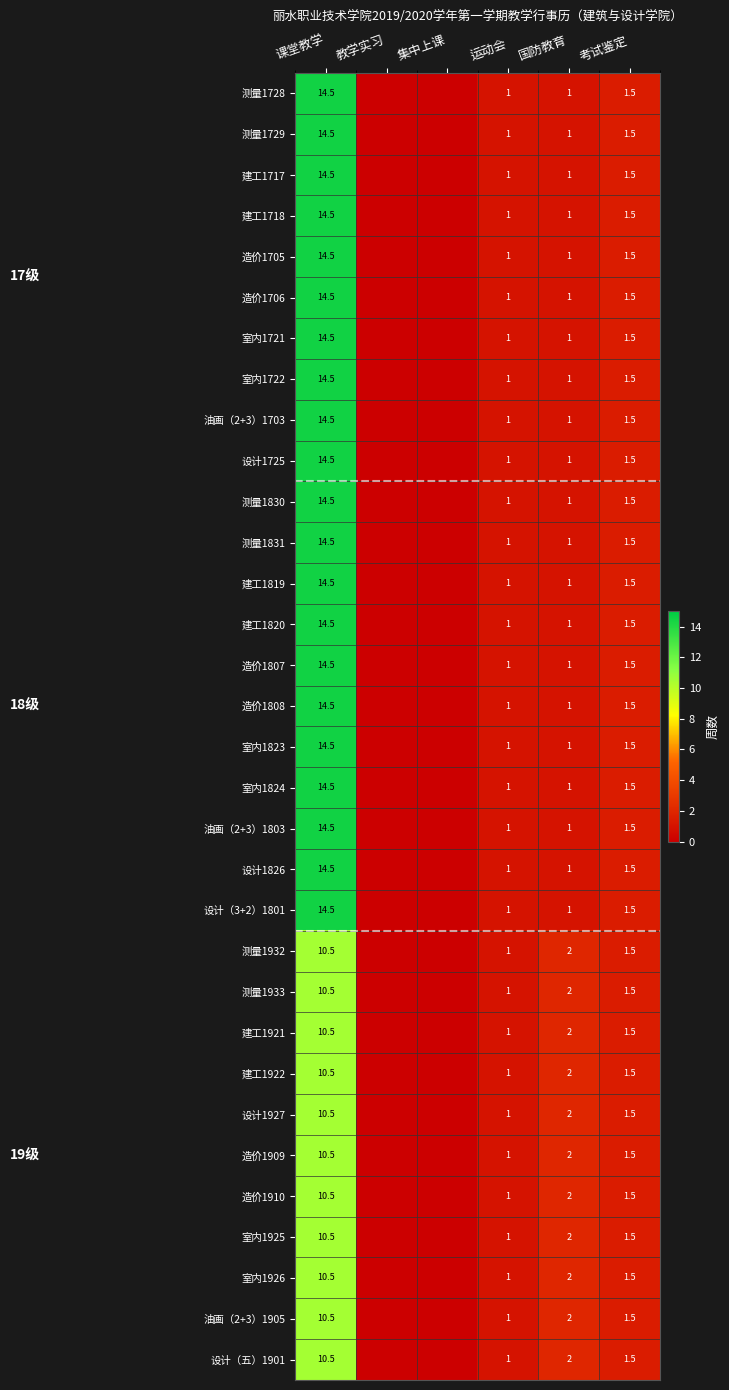

Is the value of 造价1807 at 课堂教学 greater than the value of 测量1933 at 国防教育?

Yes